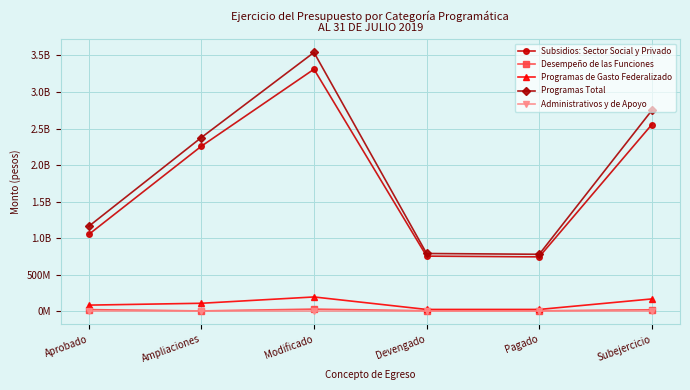

True or false: Desempeño de las Funciones has more than 0 points higher than both neighbors.

True